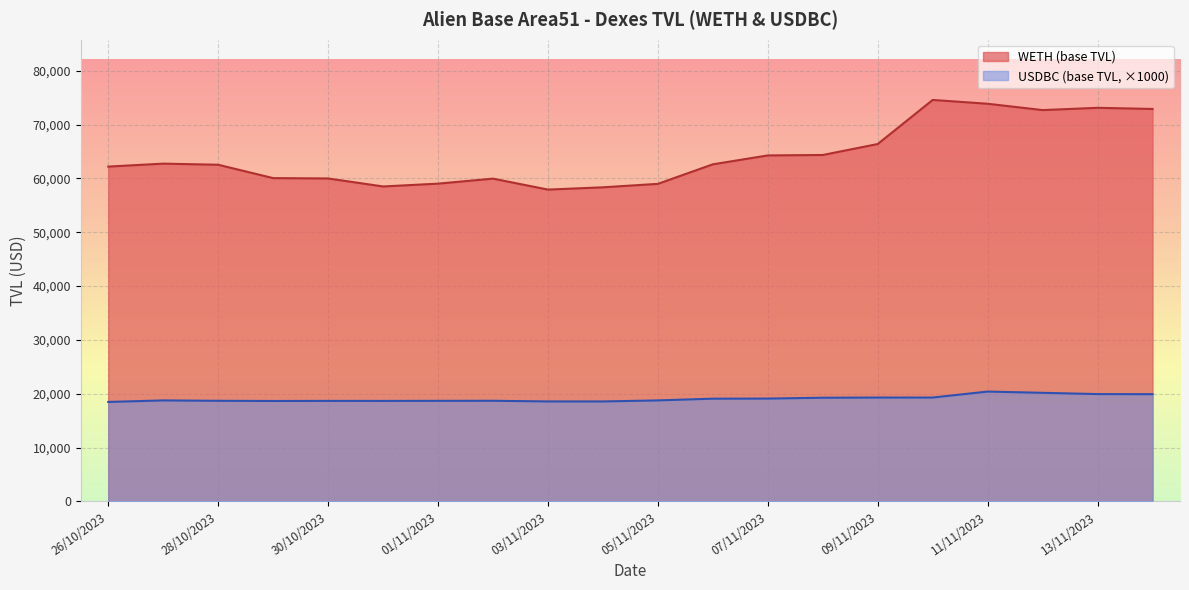

What is the minimum value shown in the chart?

18484.6